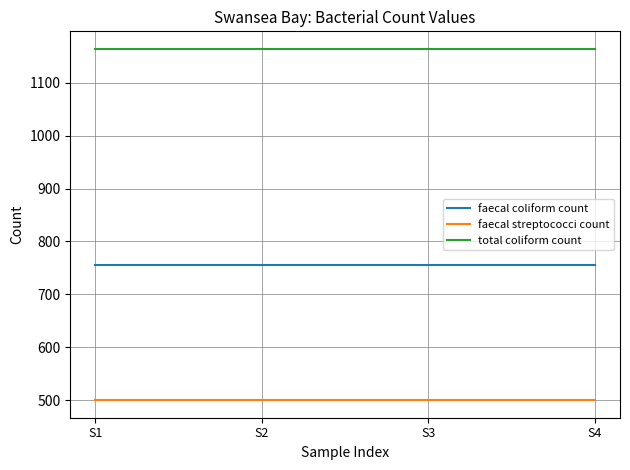

True or false: total coliform count and faecal streptococci count intersect in this chart.

False